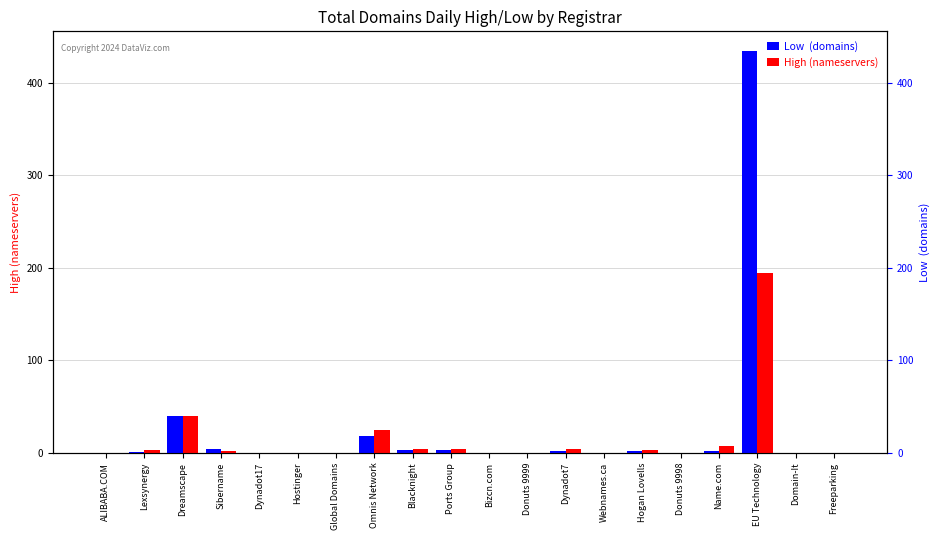

Does the chart contain stacked bars?

No